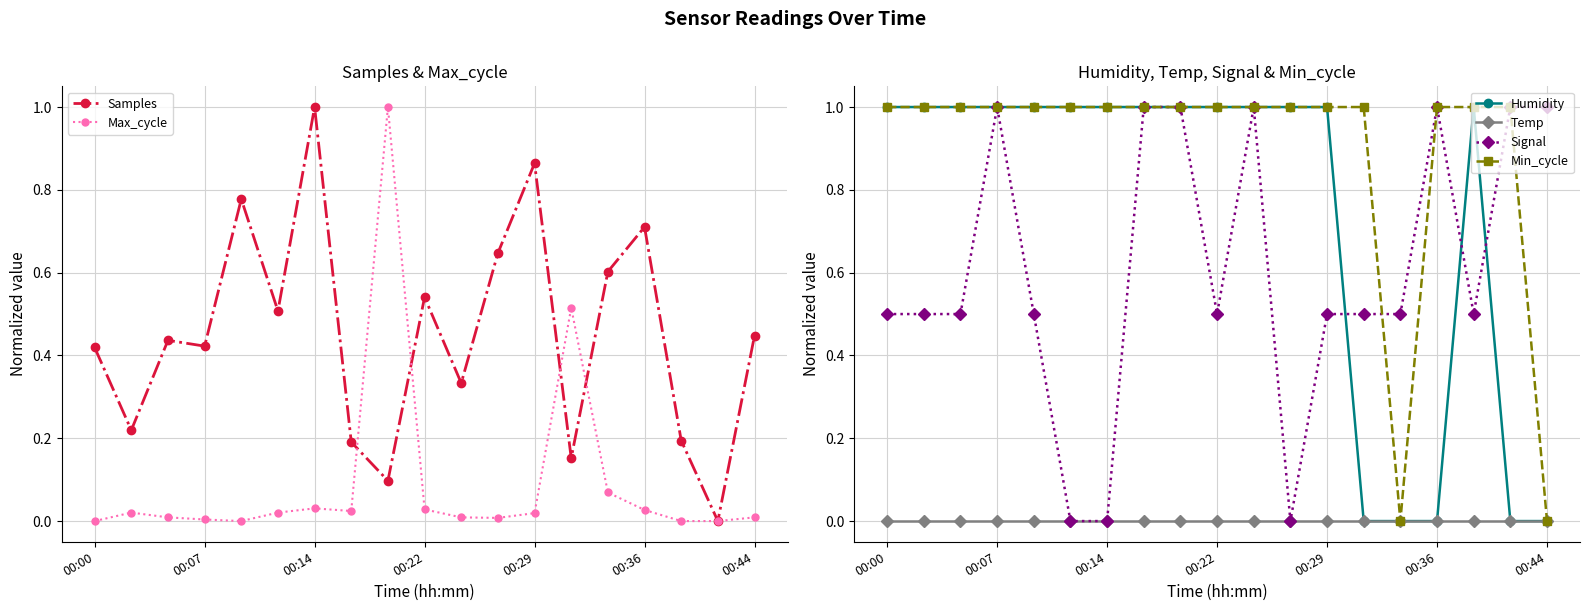

What is the maximum value for Max_cycle?

1.0